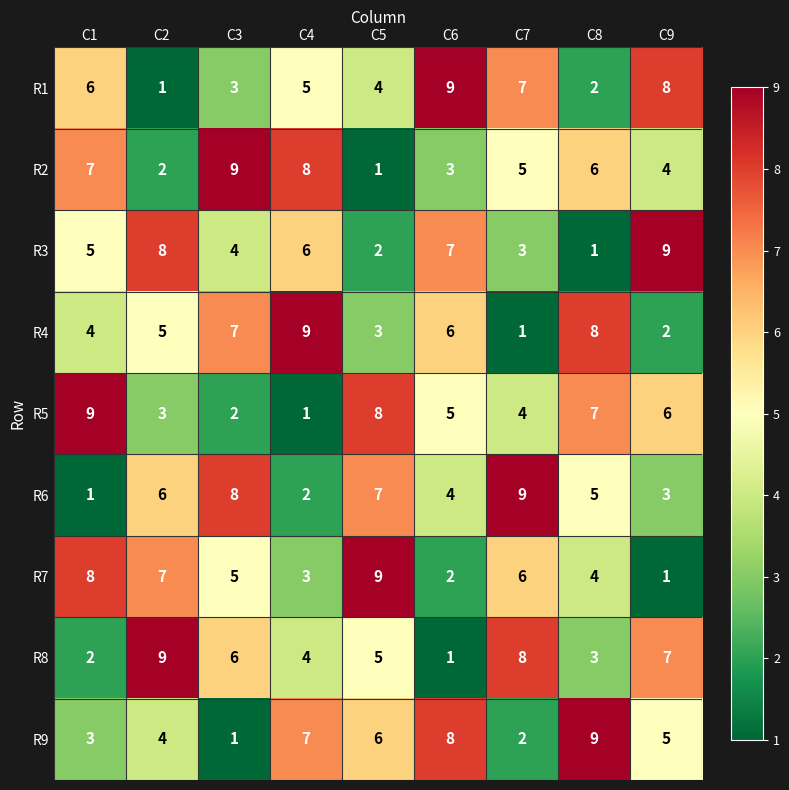

What is the total value across all series at C2?

45